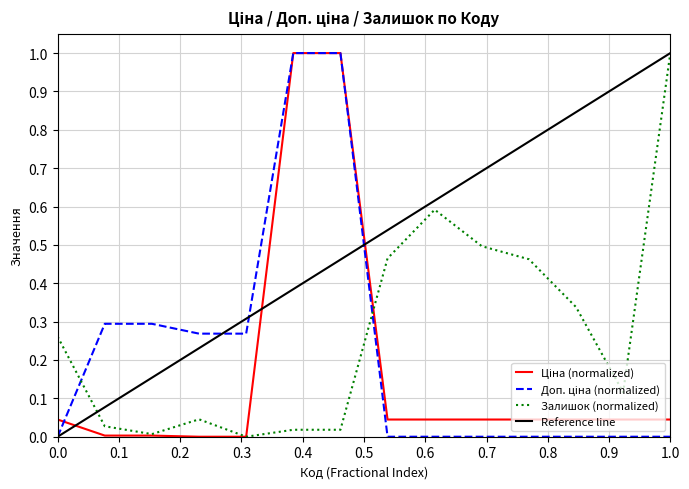

In Залишок, how many points are lower than both neighbors (excluding endpoints)?

3